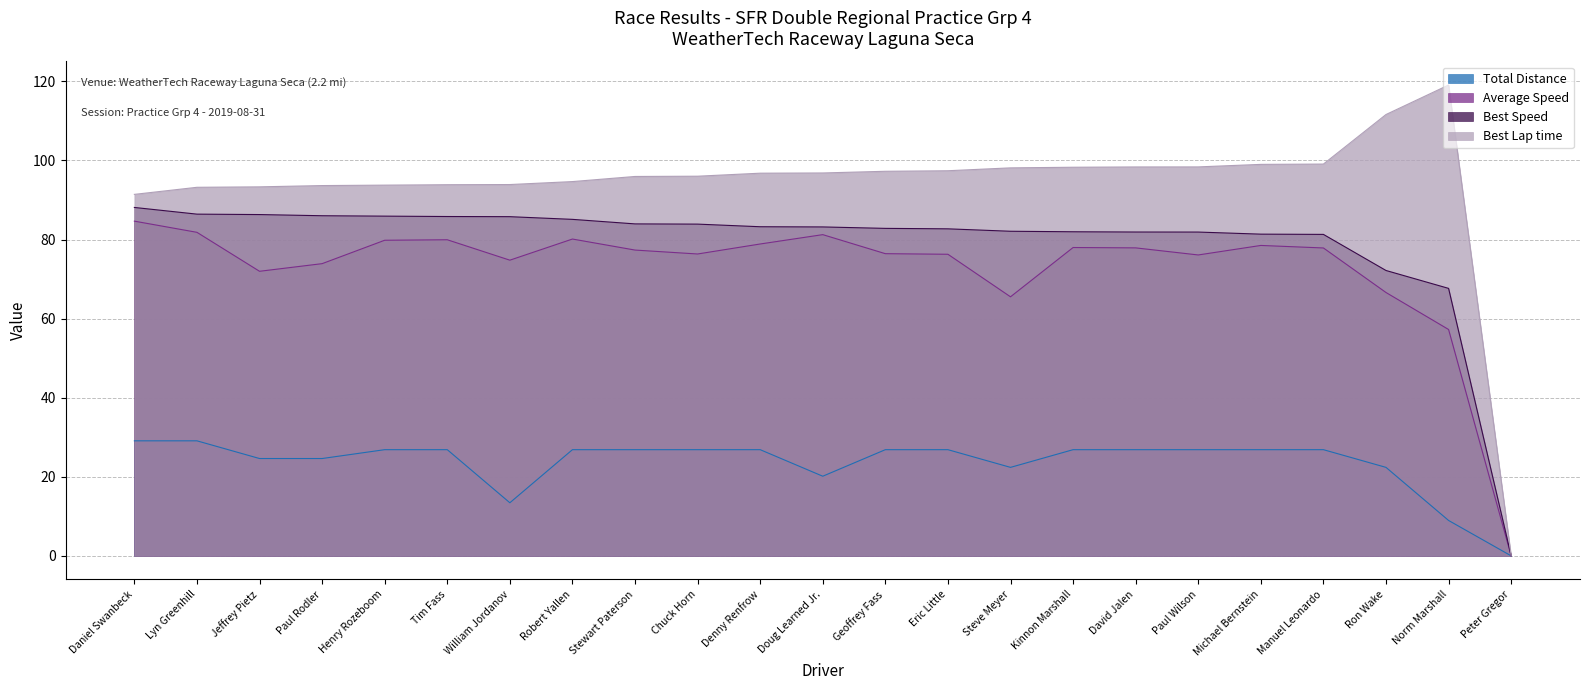

List the labels in order of Average Speed value, largest first.

Daniel Swanbeck, Lyn Greenhill, Doug Learned Jr., Robert Yallen, Tim Fass, Henry Rozeboom, Denny Renfrow, Michael Bernstein, Kinnon Marshall, David Jalen, Manuel Leonardo, Stewart Paterson, Geoffrey Fass, Chuck Horn, Eric Little, Paul Wilson, William Jordanov, Paul Rodler, Jeffrey Pietz, Ron Wake, Steve Meyer, Norm Marshall, Peter Gregor